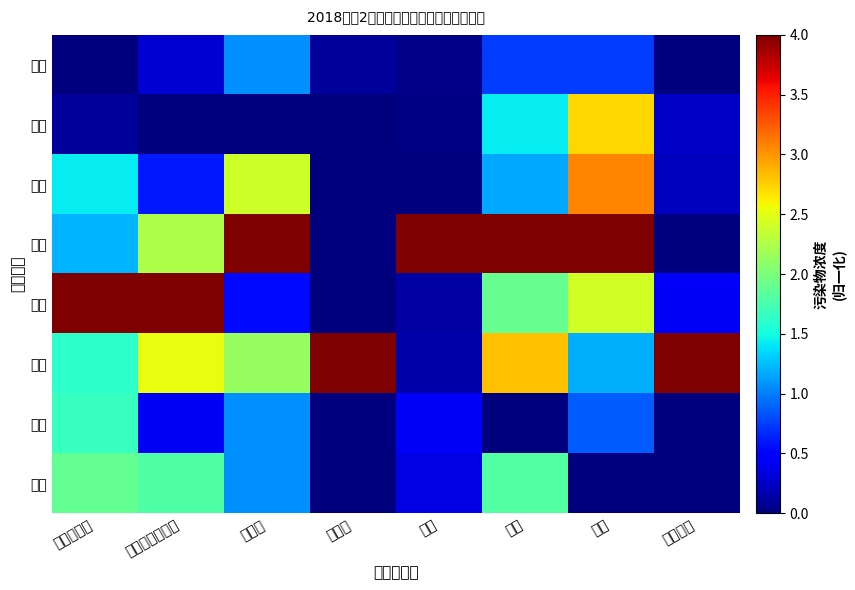

How many categories are shown in the chart?

8